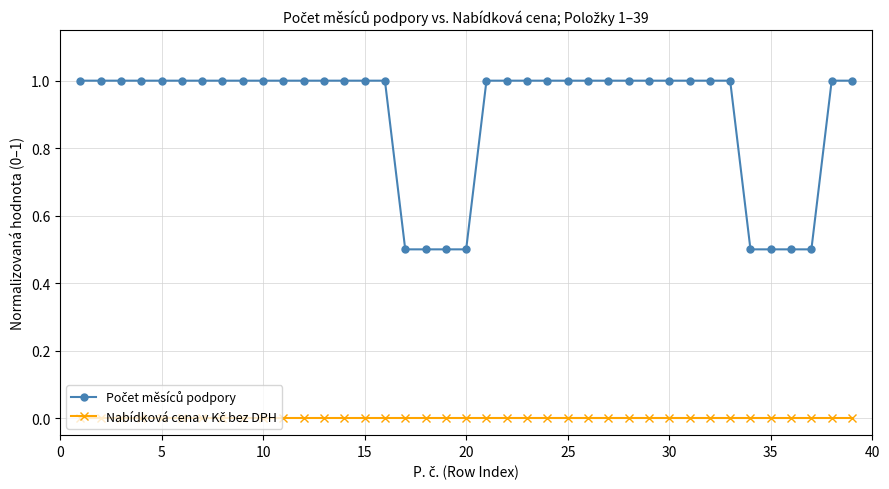

What is the greatest value displayed?

1.0